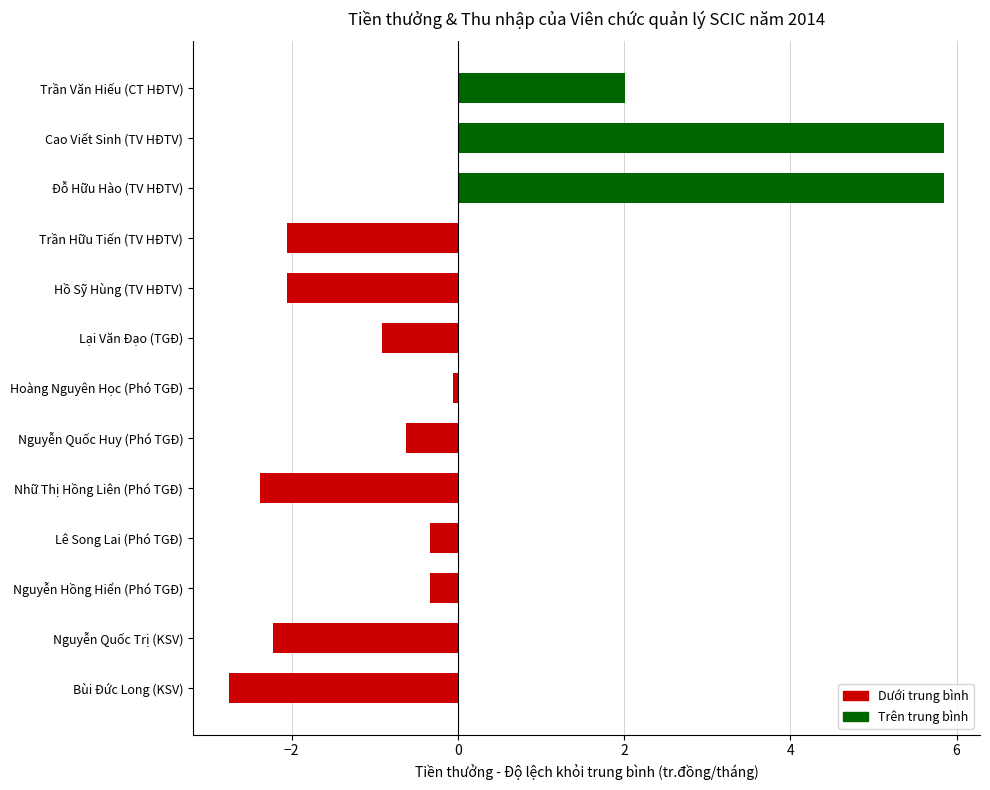

What is the difference between the maximum and second lowest values?

8.2